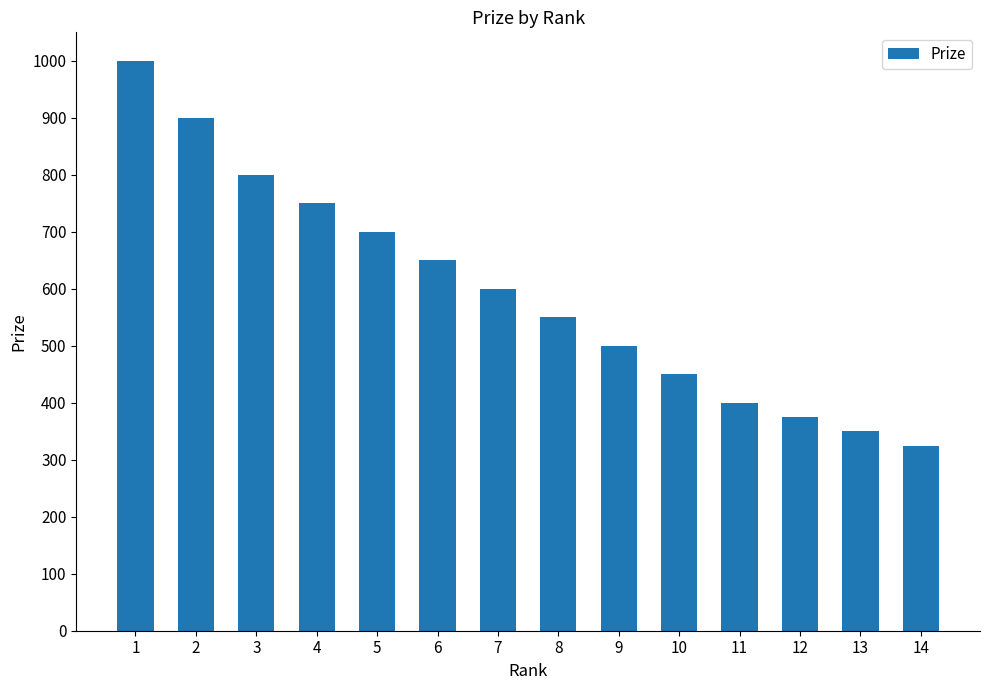

The chart shows a value of 1000 at 1. True or false?

True